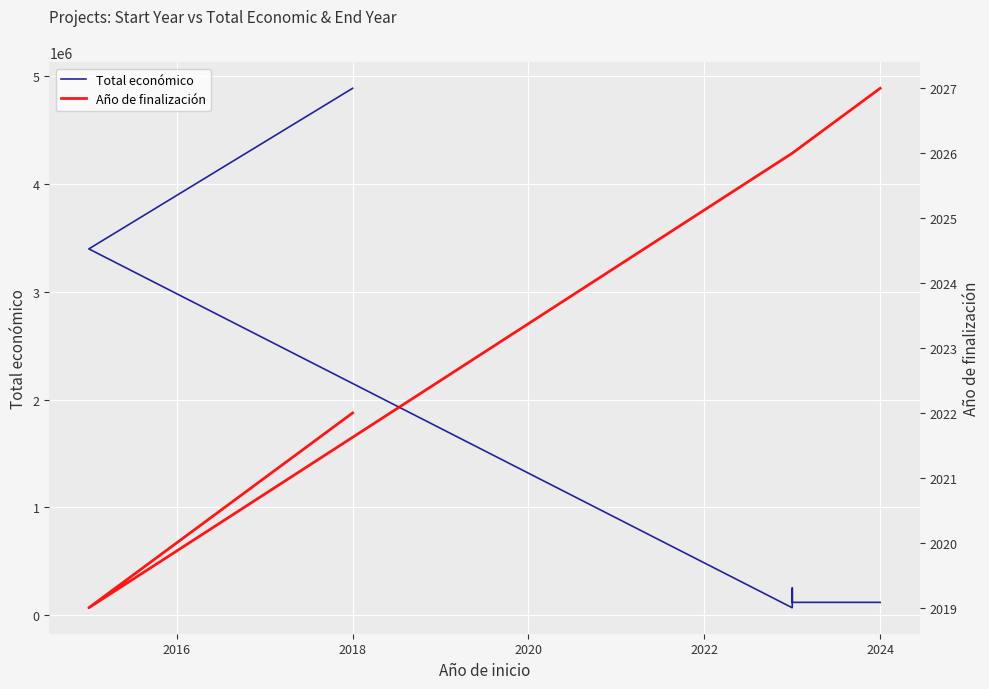

What is the minimum value for Año de finalización?

2019